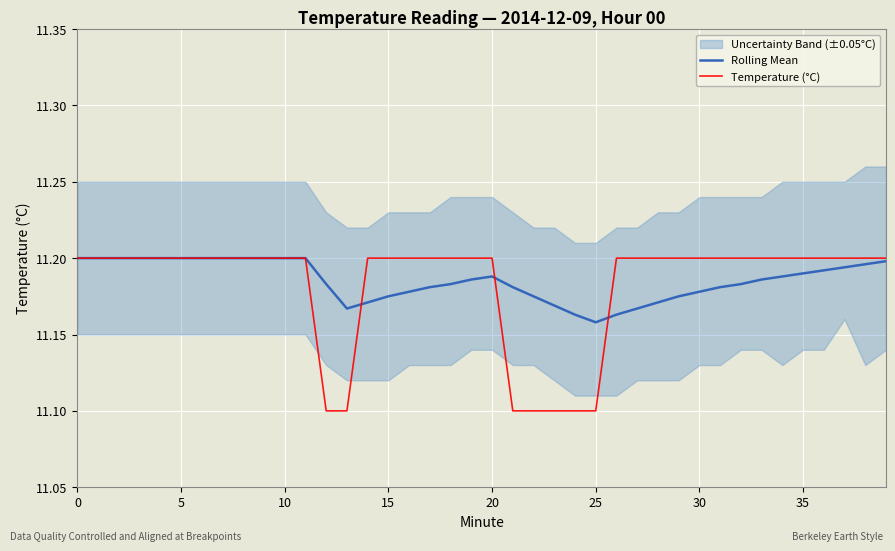

True or false: Temperature (°C) has a value of 11.1 at 25.

True